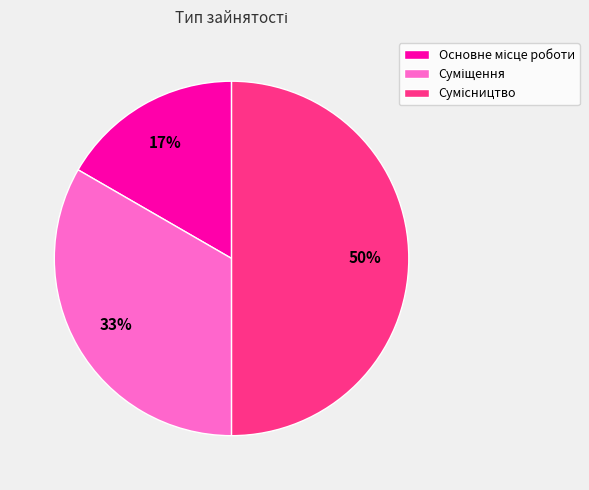

To the nearest percent, what is the difference between the largest and smallest slice percentages?

33%